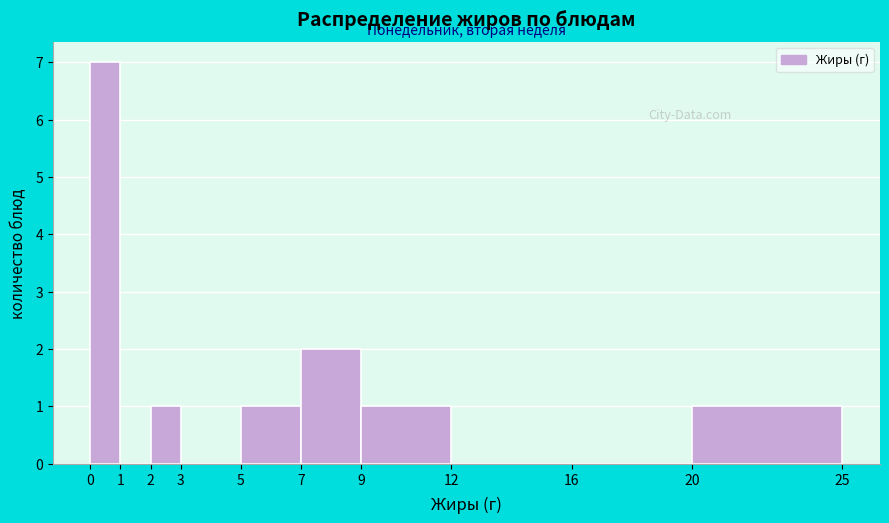

Which range on the x-axis has the tallest bar?

0 to 1